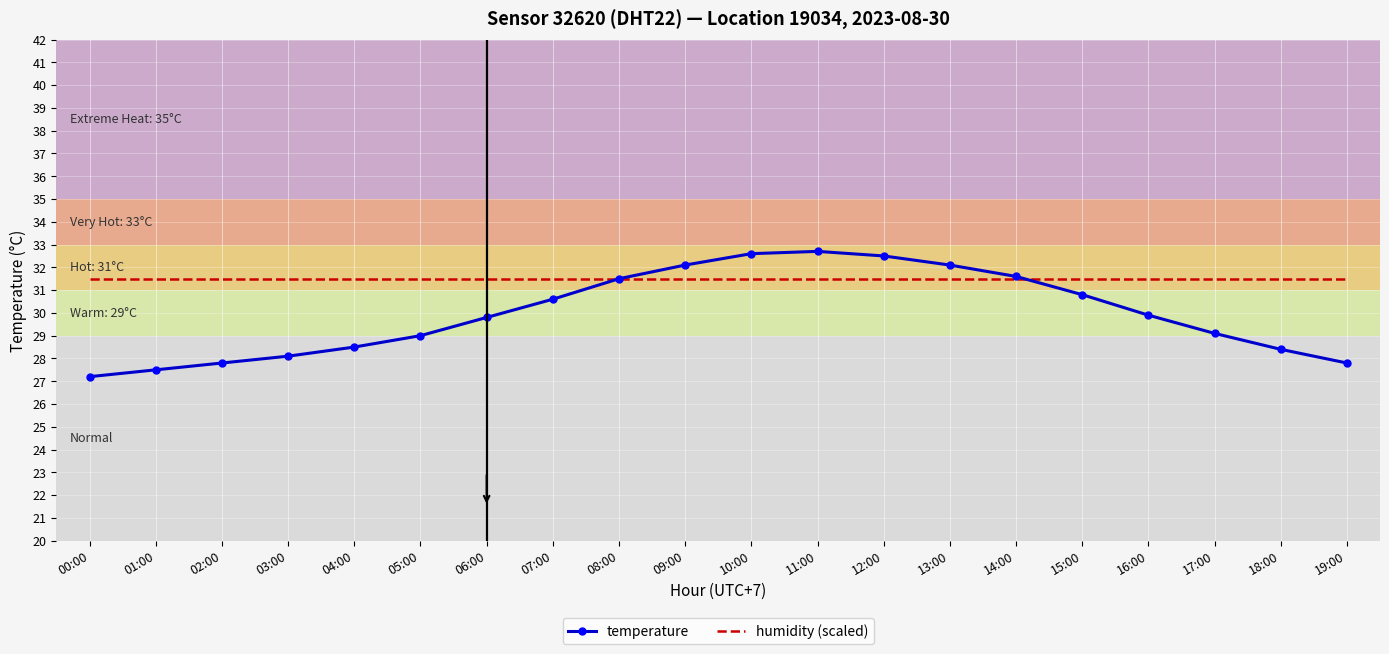

True or false: temperature and humidity (scaled) intersect in this chart.

True